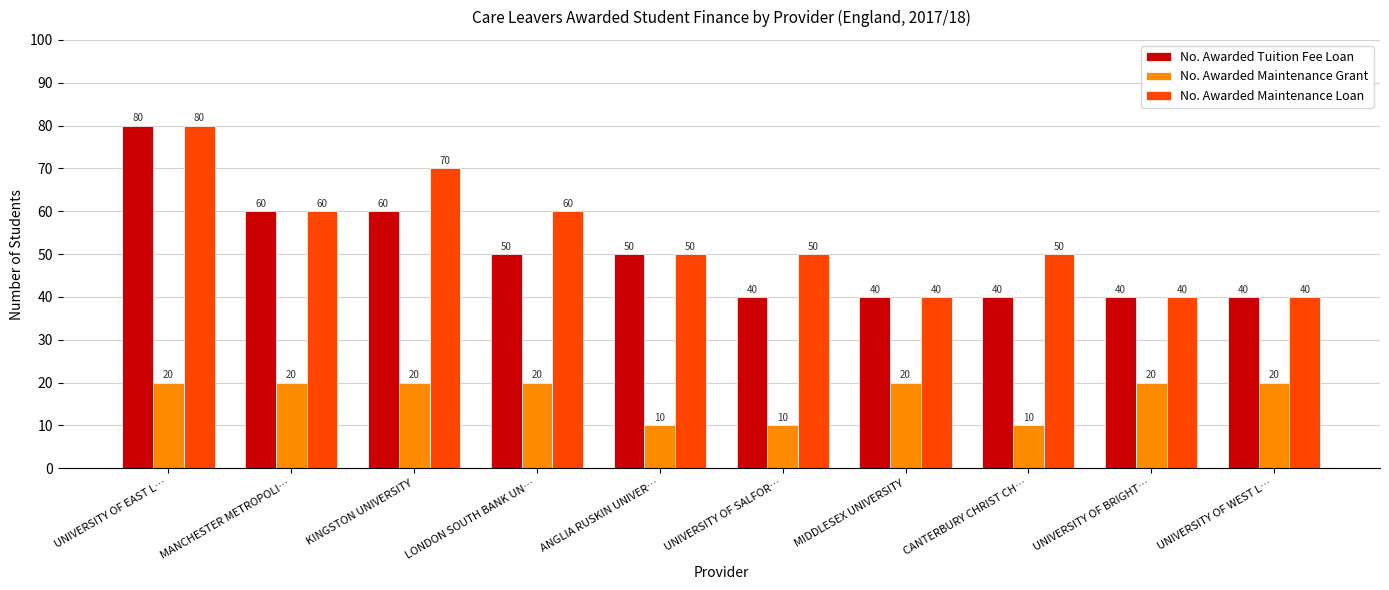

What is the difference between the maximum and minimum values in the No. Awarded Tuition Fee Loan series?

40